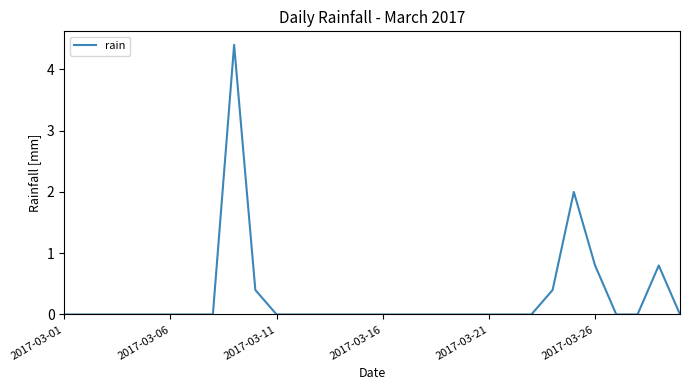

What is the maximum value shown in the chart?

4.4